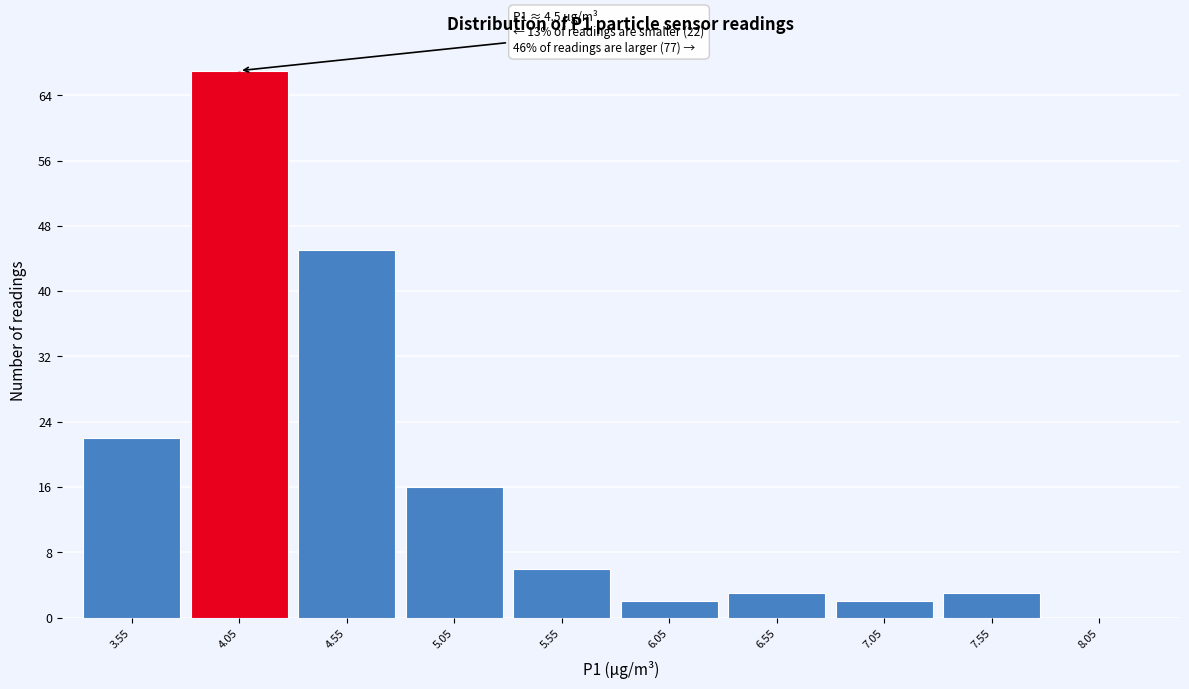

Reading right to left, what are all the values shown in this chart?

8.05=0	7.55=3	7.05=2	6.55=3	6.05=2	5.55=6	5.05=16	4.55=45	4.05=67	3.55=22